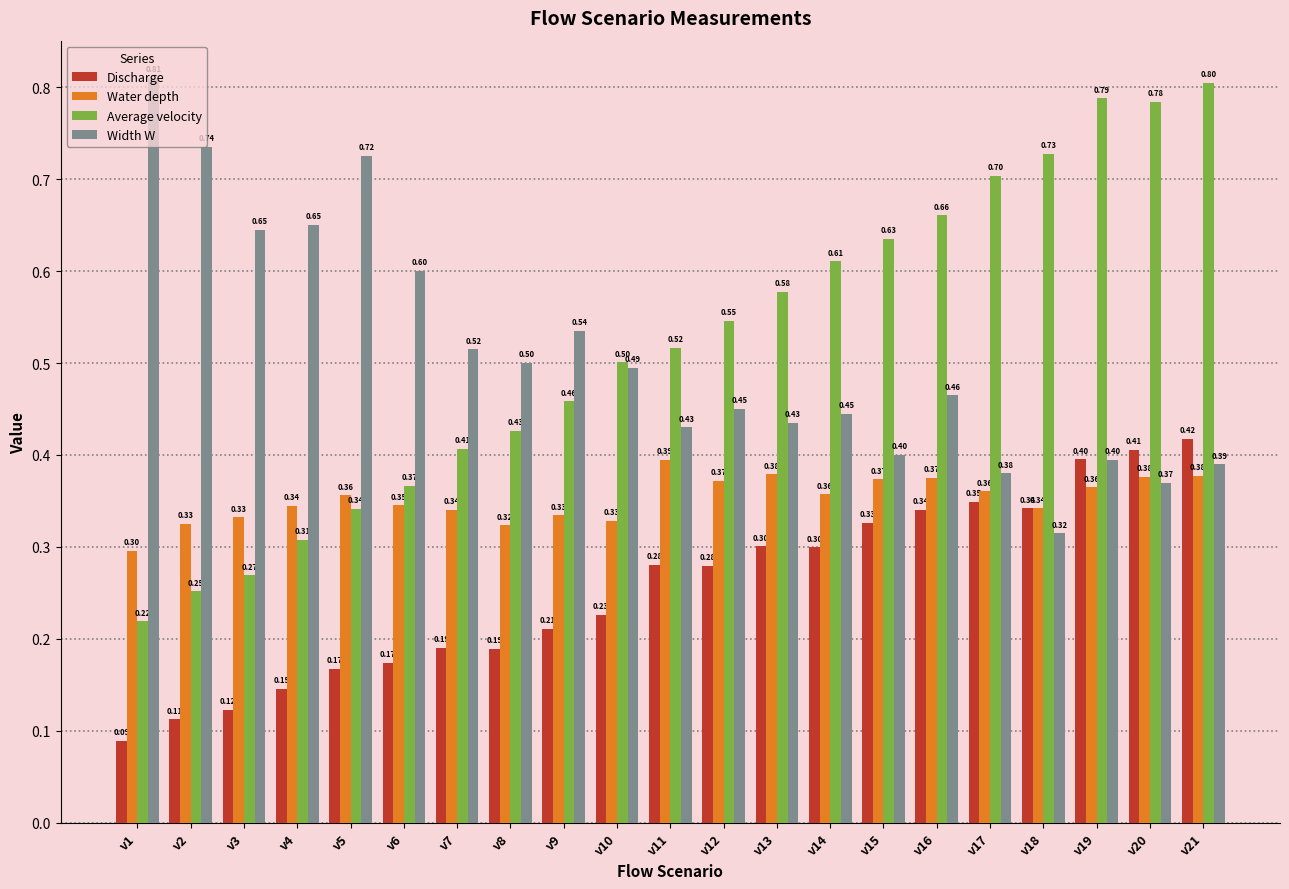

At which category is the sum across all series the highest?

v21